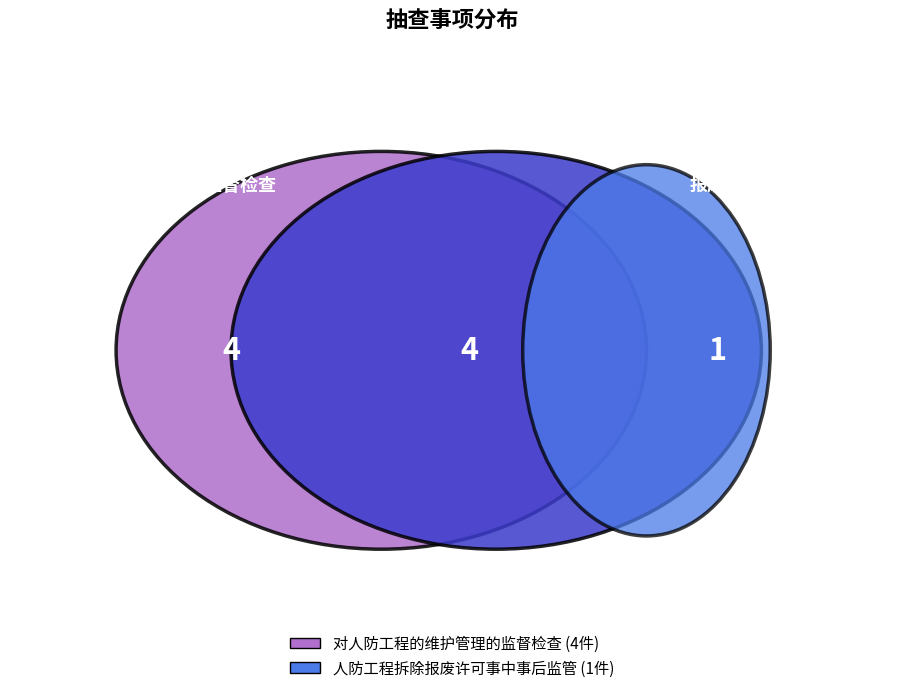

Which slice is the smallest?

人防工程拆除报废许可事中事后监管